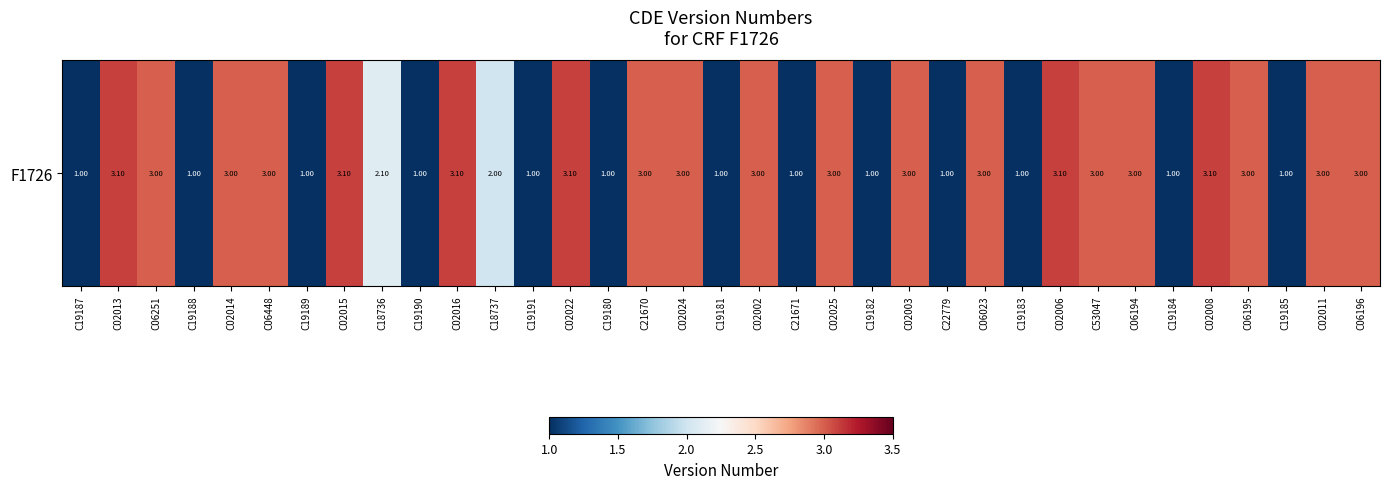

Rank the categories by value from lowest to highest.

C19187, C19188, C19189, C19190, C19191, C19180, C19181, C21671, C19182, C22779, C19183, C19184, C19185, C18737, C18736, C06251, C02014, C06448, C21670, C02024, C02002, C02025, C02003, C06023, C53047, C06194, C06195, C02011, C06196, C02013, C02015, C02016, C02022, C02006, C02008